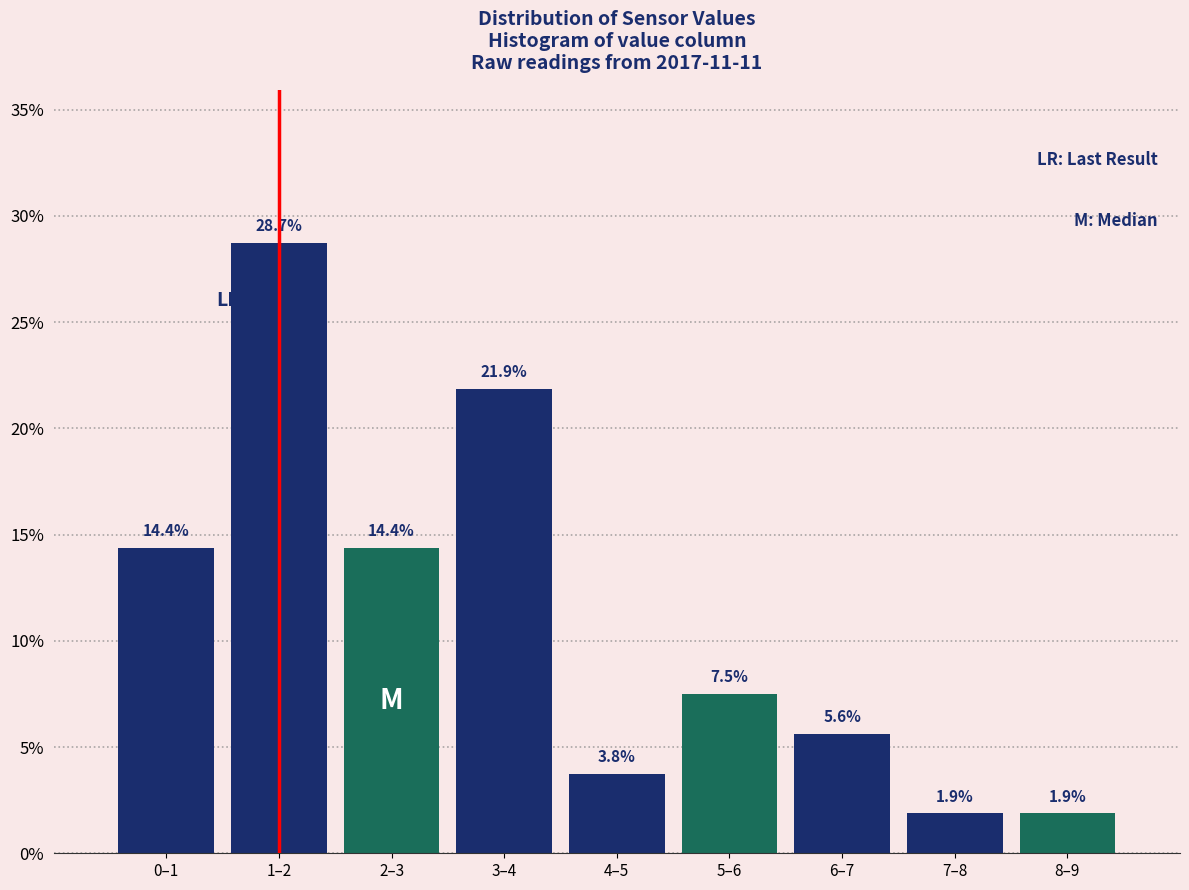

What is the label of the 7th bar from the right?

2–3